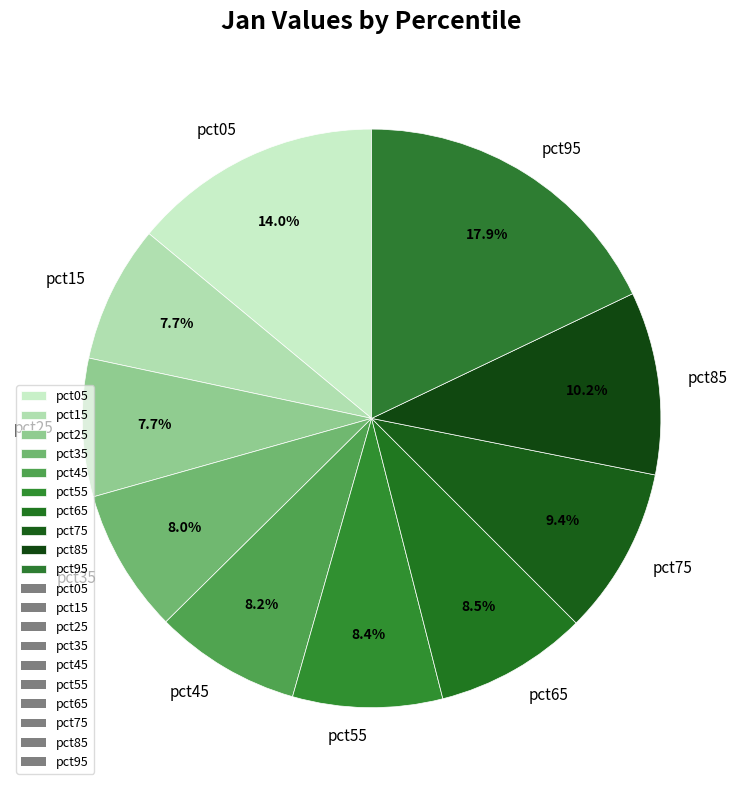

How much of the chart is everything except pct35?

92.0%